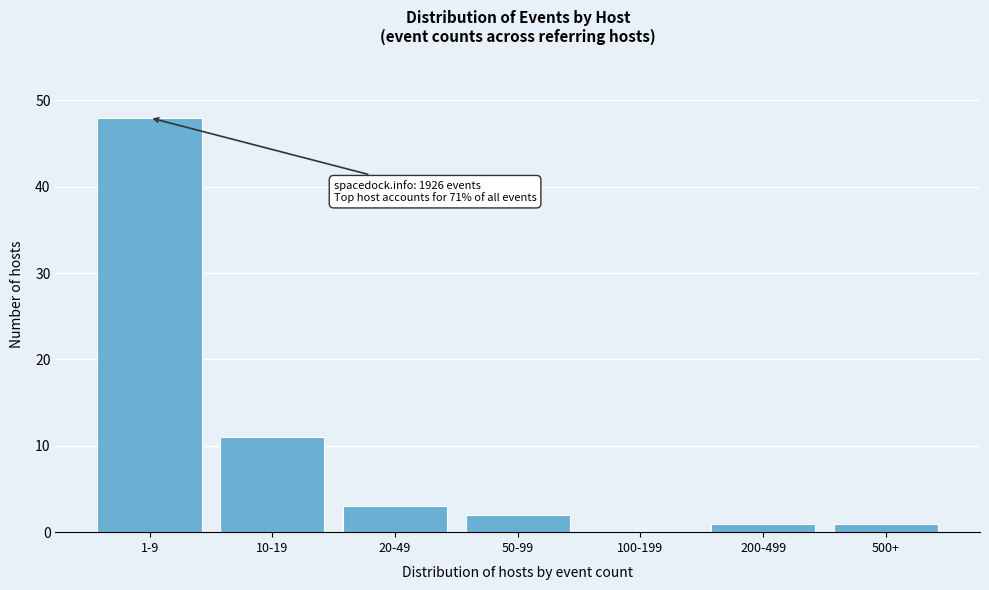

Reading right to left, extract all data points from this chart.

500+=1	200-499=1	100-199=0	50-99=2	20-49=3	10-19=11	1-9=48